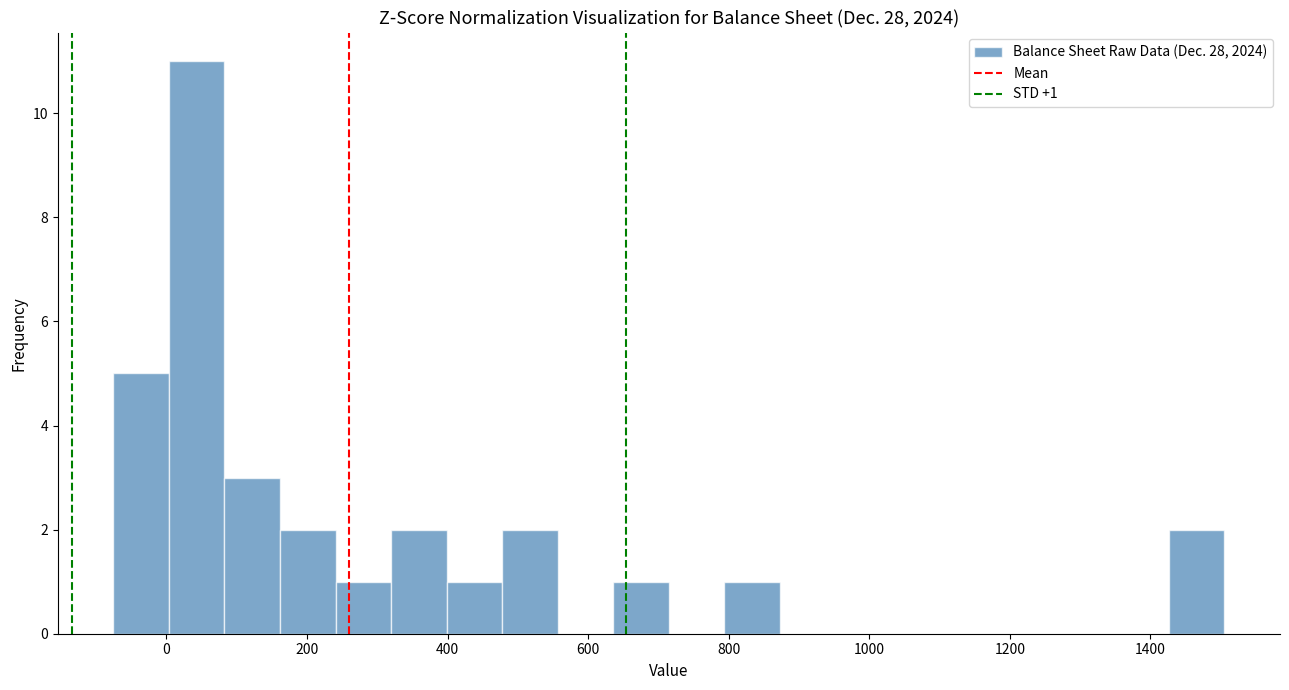

Around what value on the x-axis is the tallest bar? Give the approximate position of its centre, as read against the axis.

40